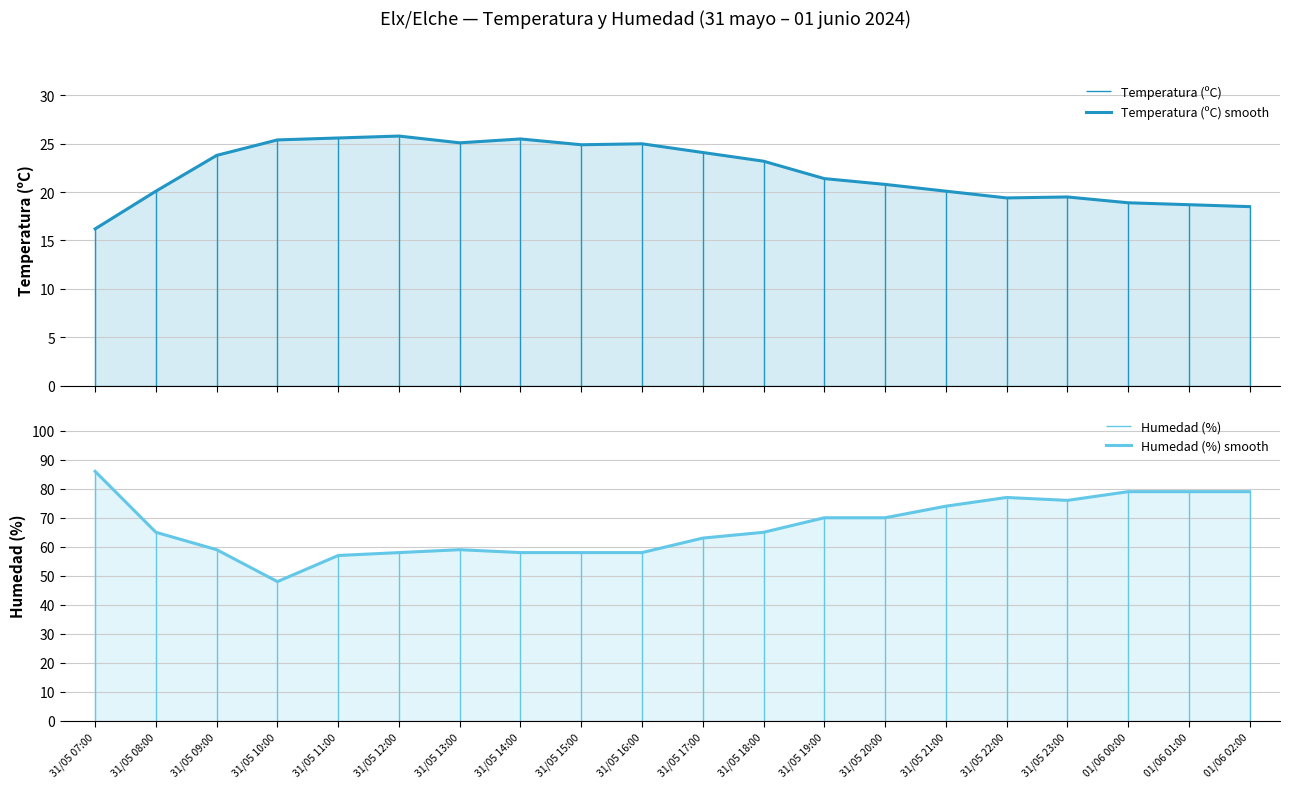

True or false: Humedad (%) smooth and Temperatura (ºC) smooth intersect in this chart.

False